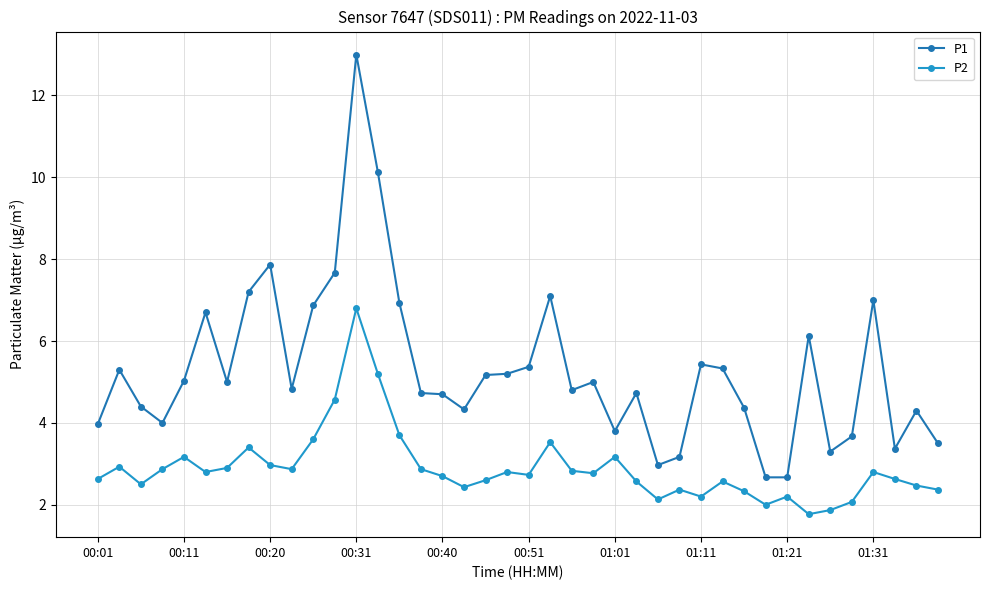

How many lines are shown in the chart?

2